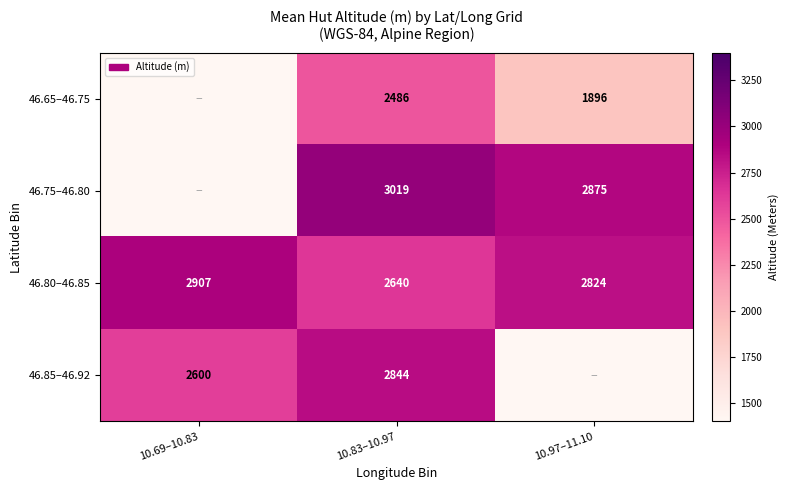

Which category has the lowest value in the 46.80–46.85 series?

10.83–10.97